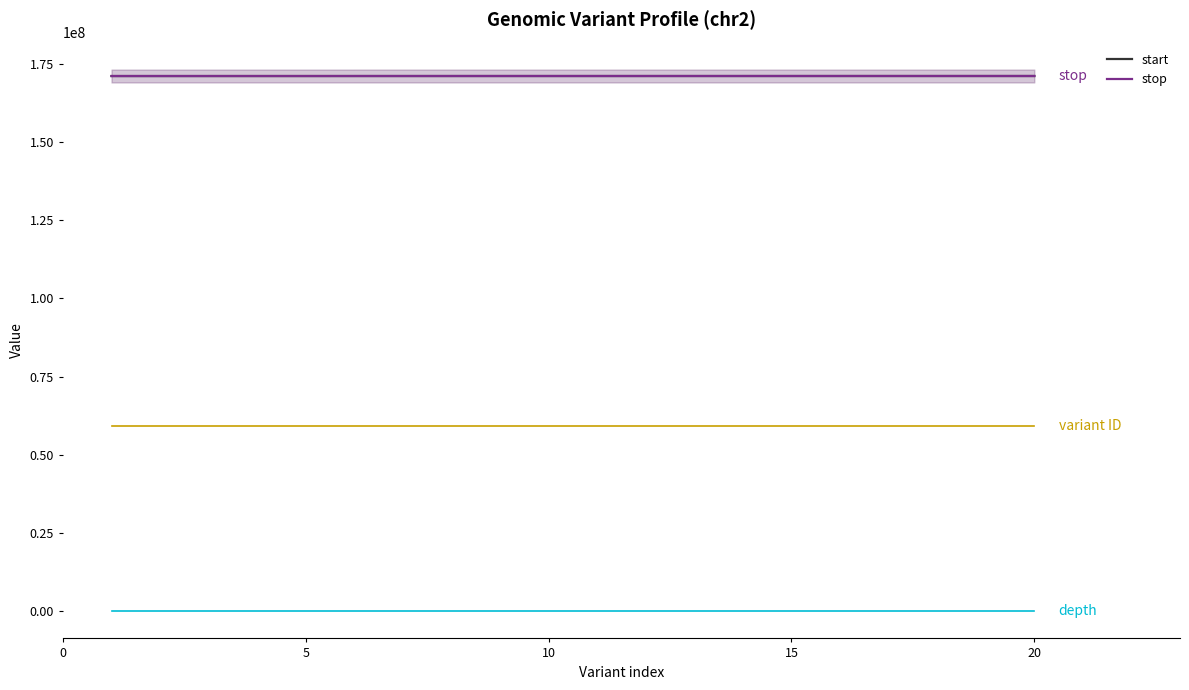

What is the maximum value shown in the chart?

171109517